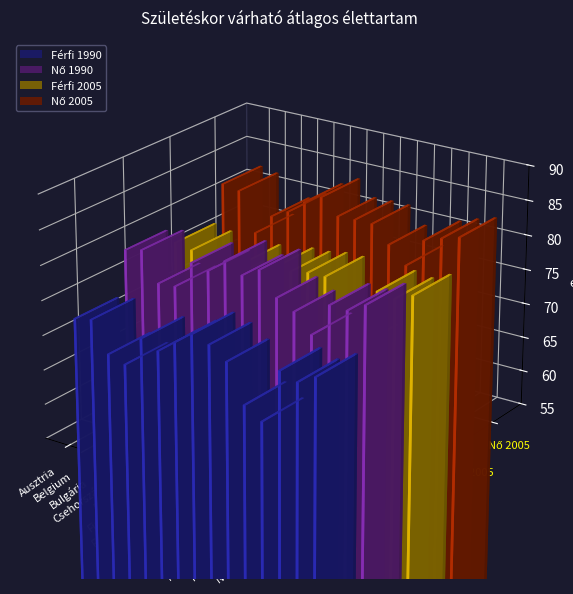

Which label corresponds to the smallest value in the chart?

MAGYARORSZÁG